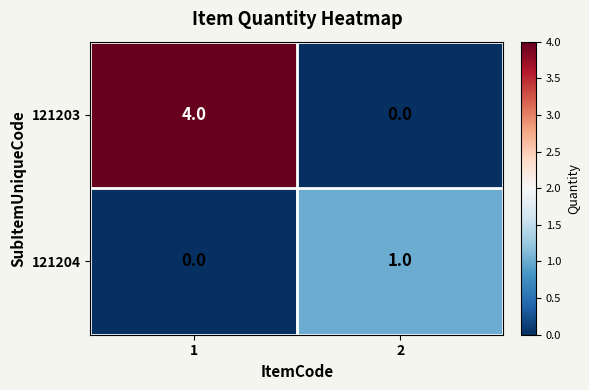

Reading left to right, transcribe all the data shown in this chart.

121203: 4	0
121204: 0	1